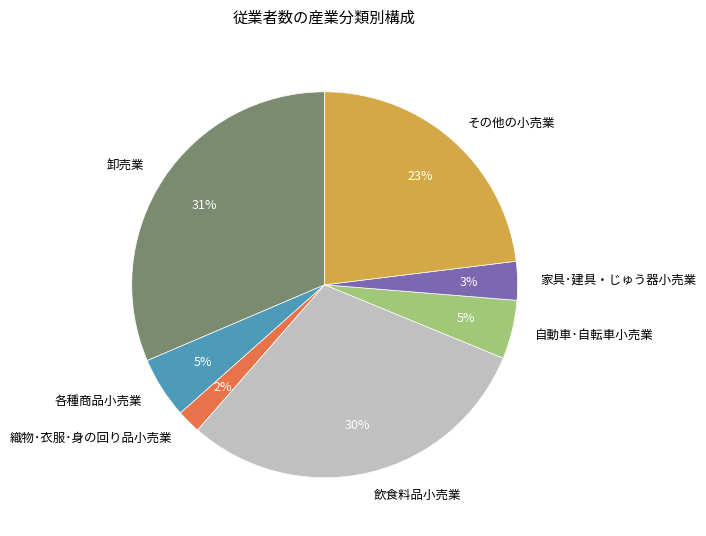

Is there any slice that represents more than half of the pie?

No